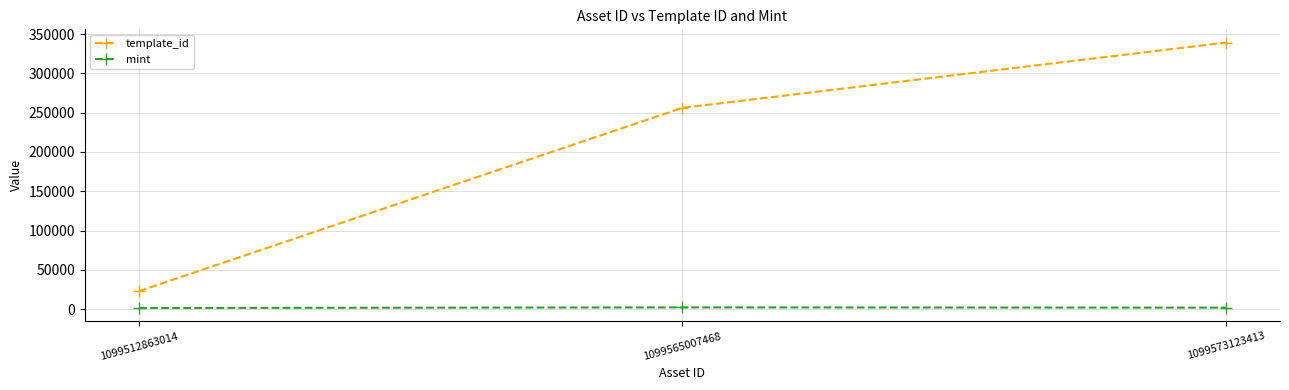

How many categories are shown in the chart?

3